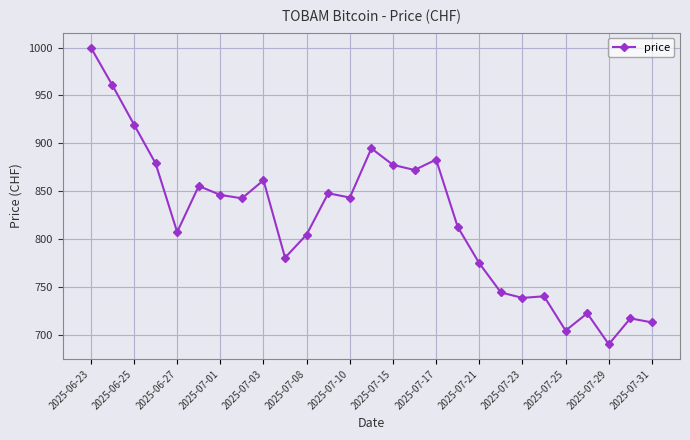

What is the smallest value displayed?

690.2